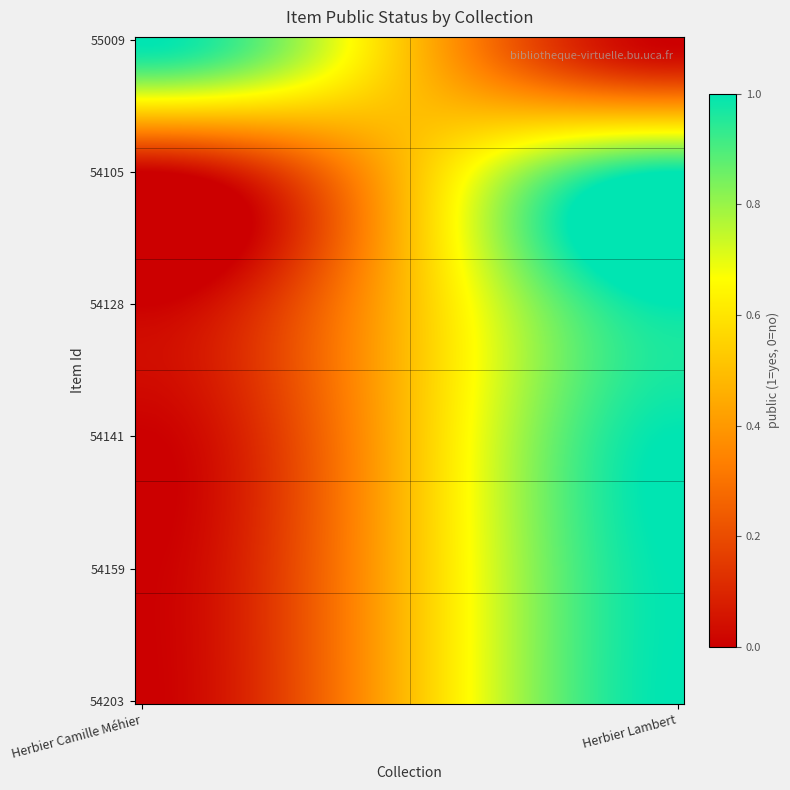

Reading left to right, what are all the values shown in this chart?

55009: 1	0
54105: 0	1
54128: 0	1
54141: 0	1
54159: 0	1
54203: 0	1